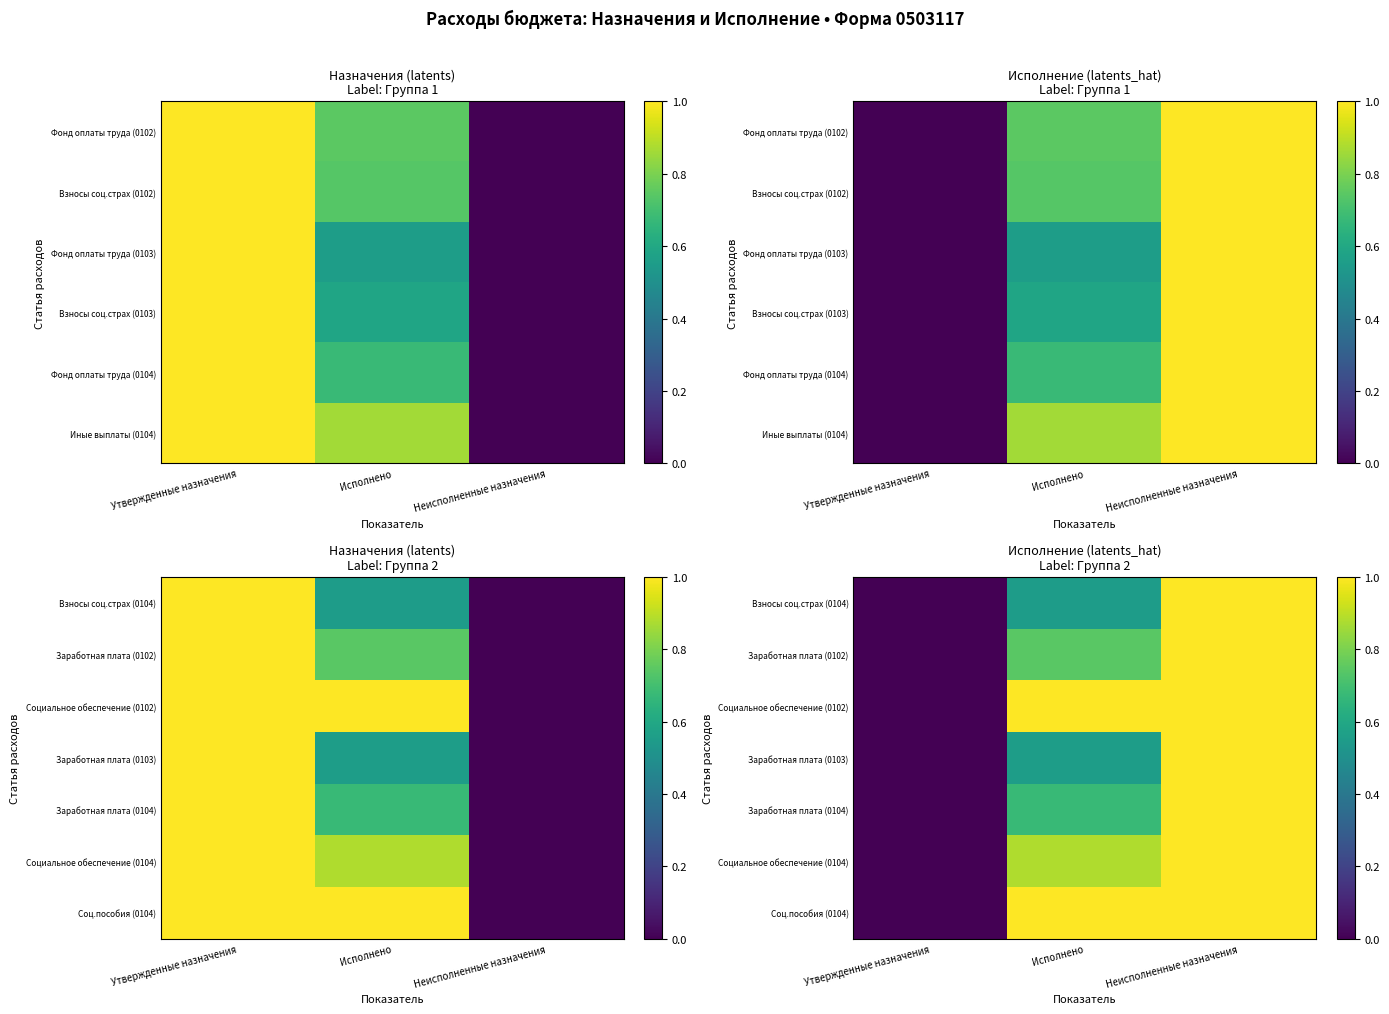

Is it true that Социальное обеспечение (0104) equals 1.5 at Неисполненные назначения?

False